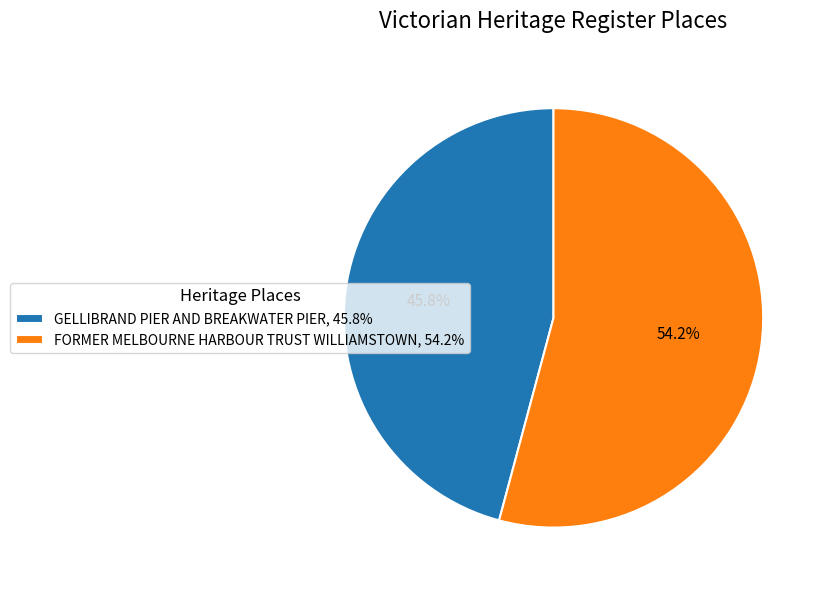

True or false: GELLIBRAND PIER AND BREAKWATER PIER accounts for 56% of the total.

False